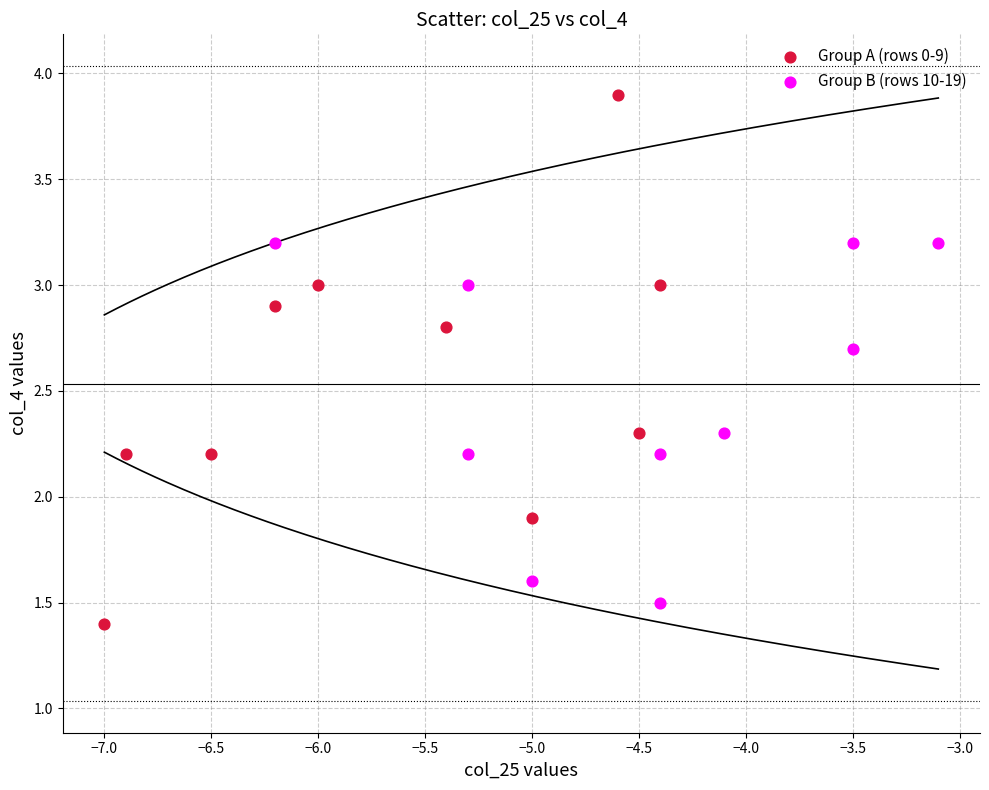

Which series has the largest Y range (max minus min)?

Group A (rows 0-9)